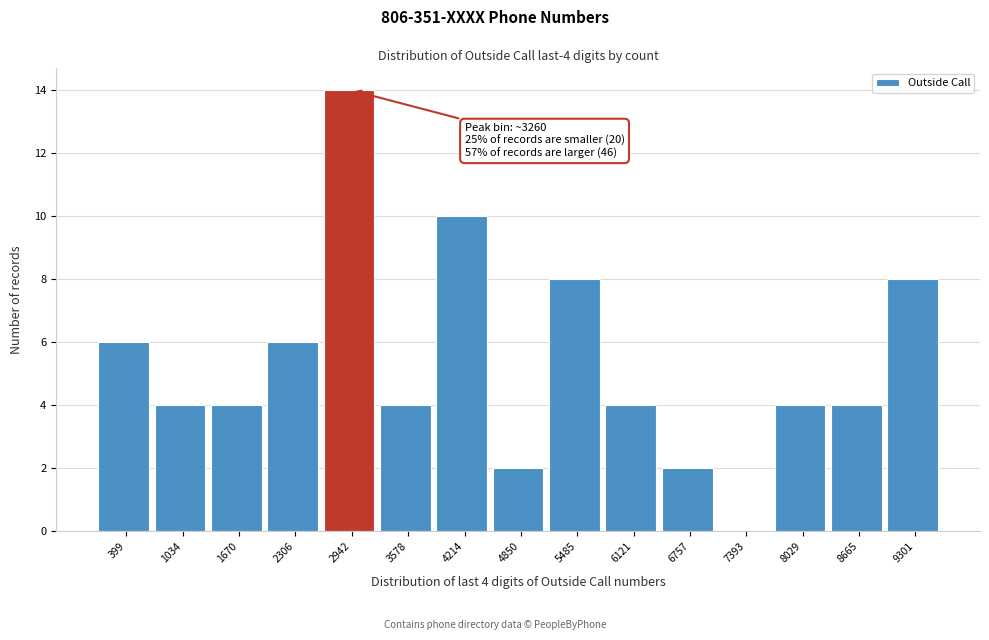

Reading left to right, list all the values displayed in this chart.

399=6	1034=4	1670=4	2306=6	2942=14	3578=4	4214=10	4850=2	5485=8	6121=4	6757=2	7393=0	8029=4	8665=4	9301=8